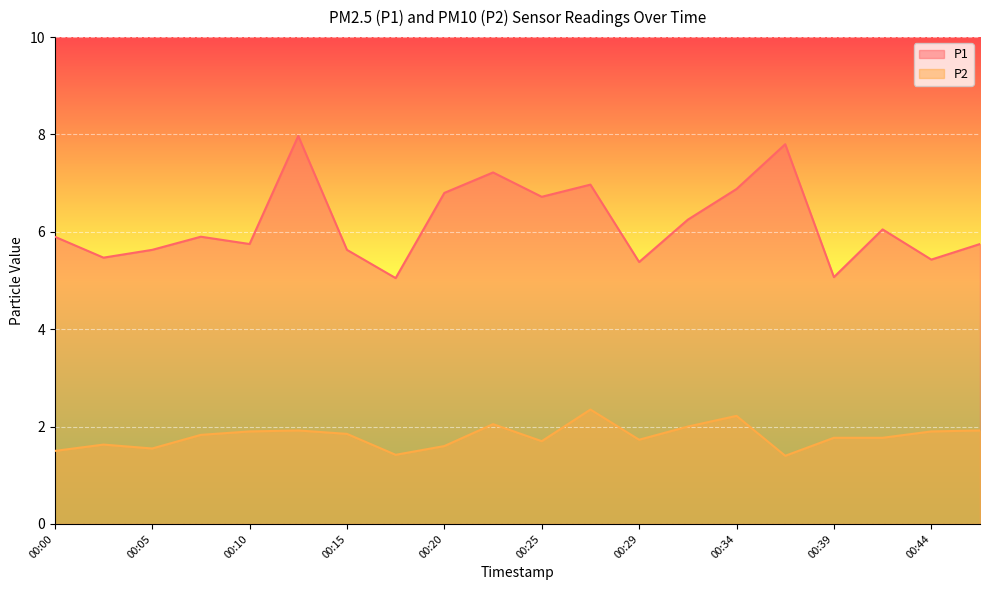

At 00:15, list the series in order from smallest to largest.

P2, P1